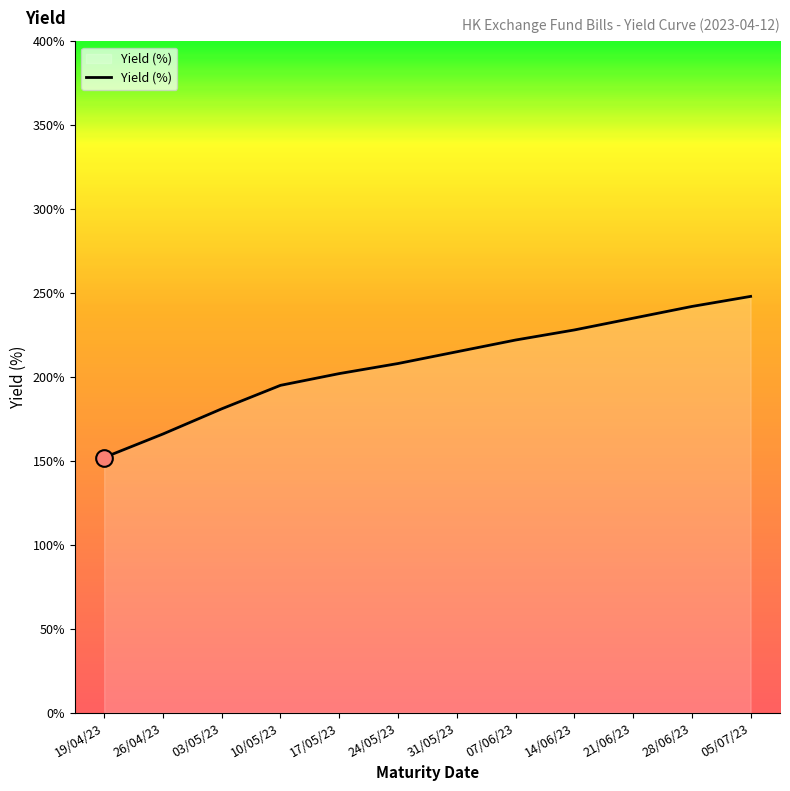

What is the average value?

2.1